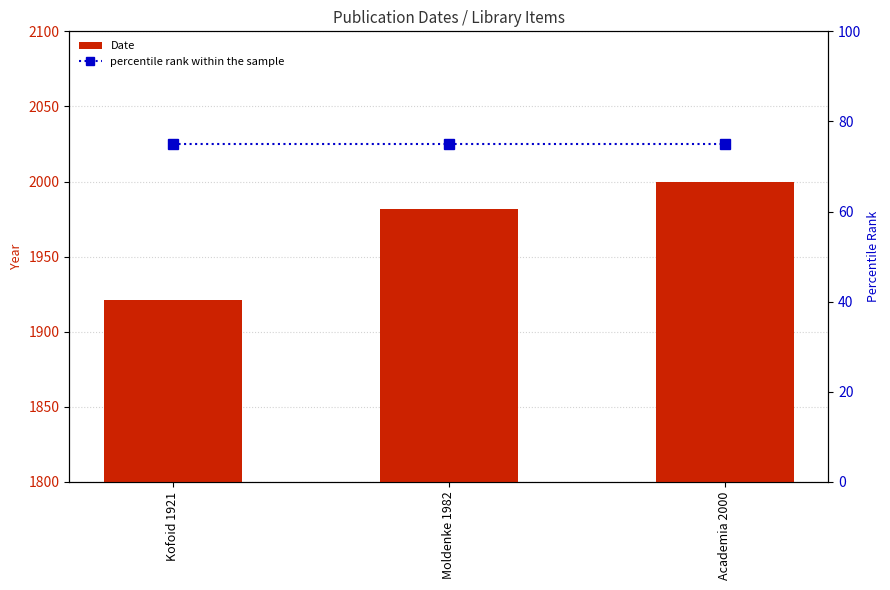

Which series has the widest spread of values?

Date